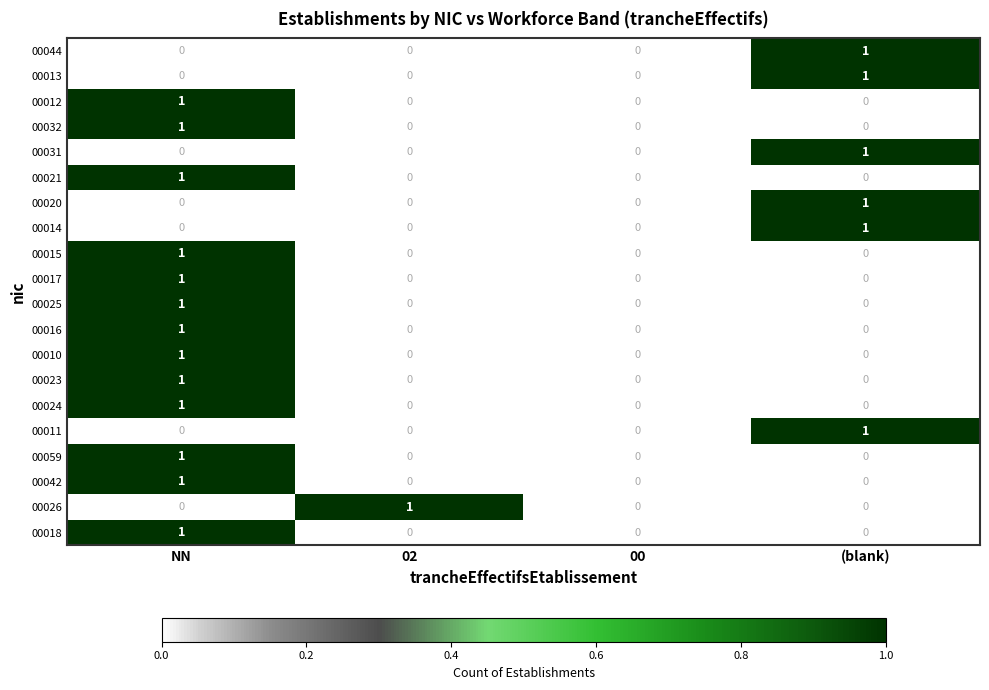

True or false: 00020 has a value of 0 at 00.

True